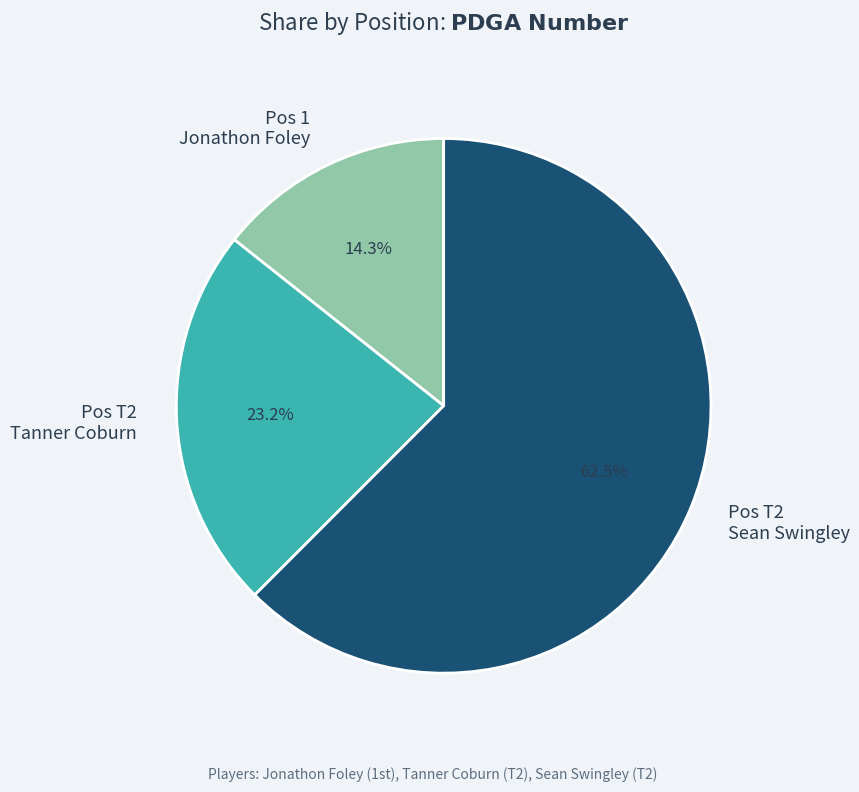

What is the smallest slice in the pie chart?

Pos 1 Jonathon Foley